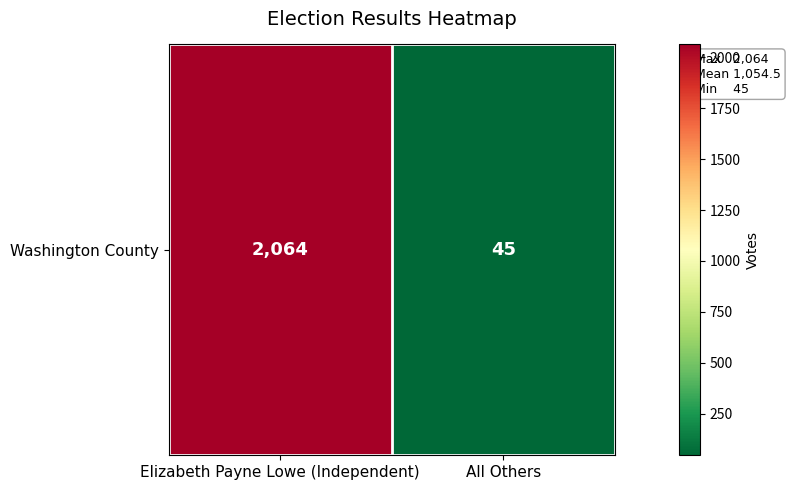

Which label corresponds to the largest value in the chart?

Elizabeth Payne Lowe (Independent)